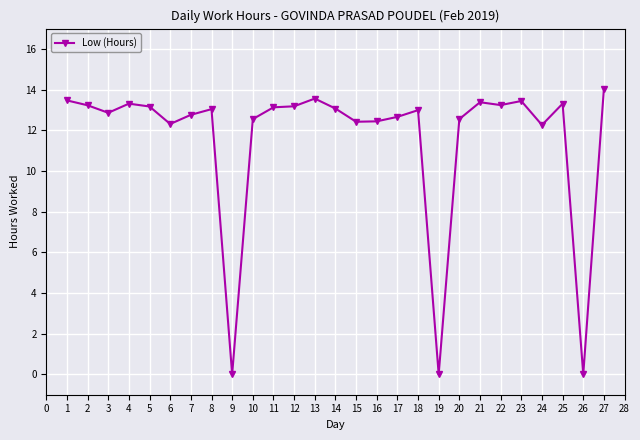

What is the value of the 2nd point from the left?

13.2